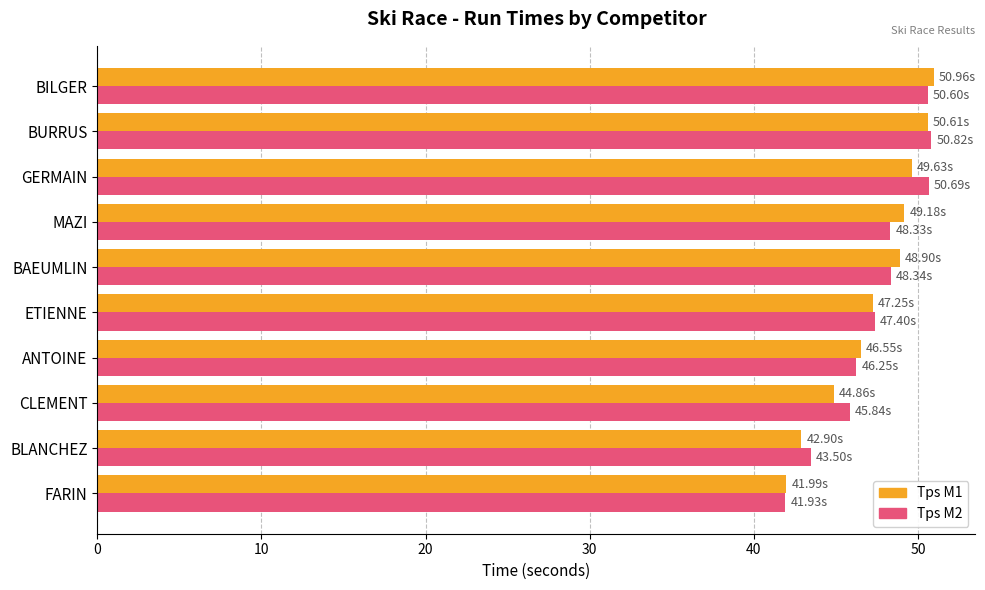

Which category has the lowest value in the Tps M2 series?

FARIN